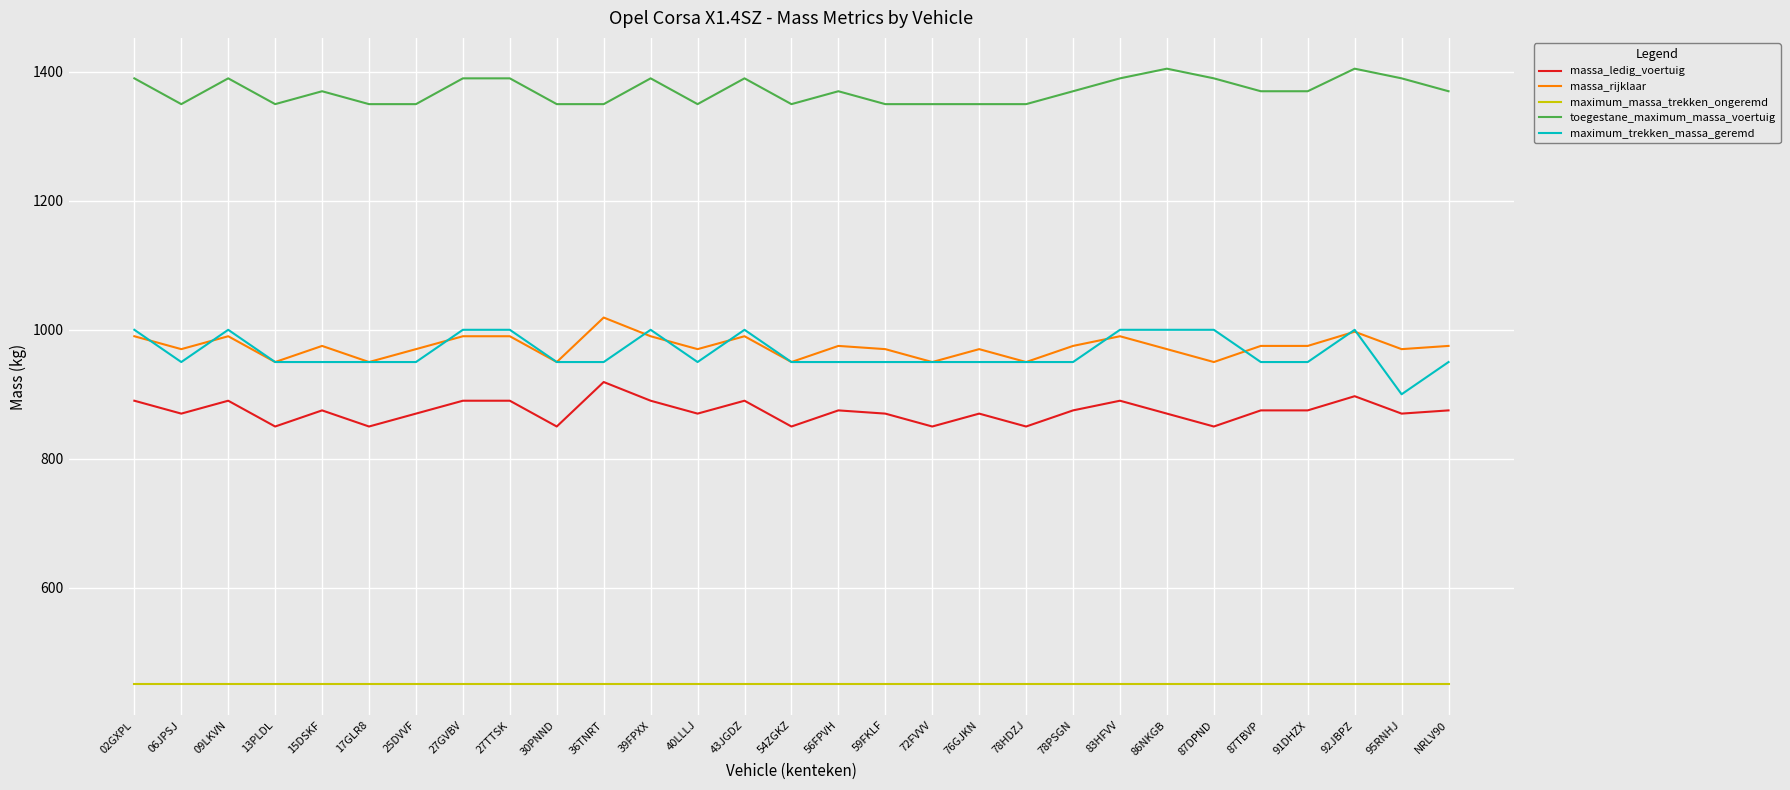

What is the difference between the second highest and second lowest values in the massa_rijklaar series?

47